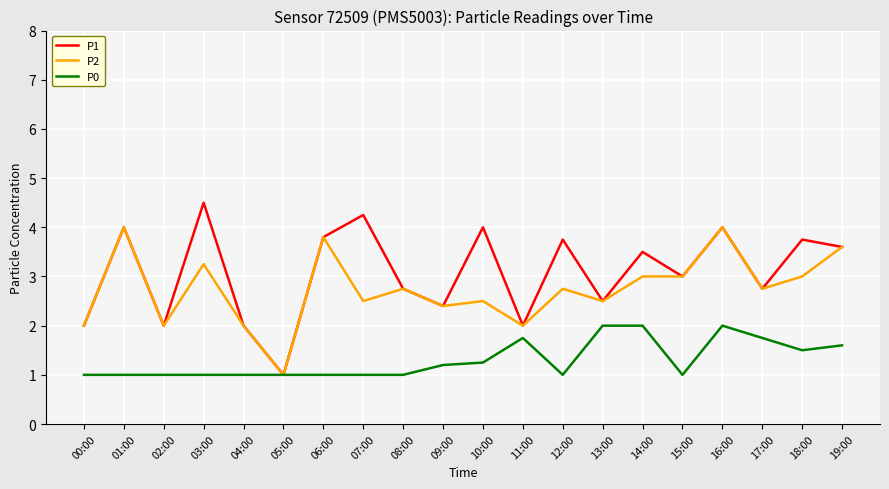

List the series in order of their peak value, lowest first.

P0, P2, P1